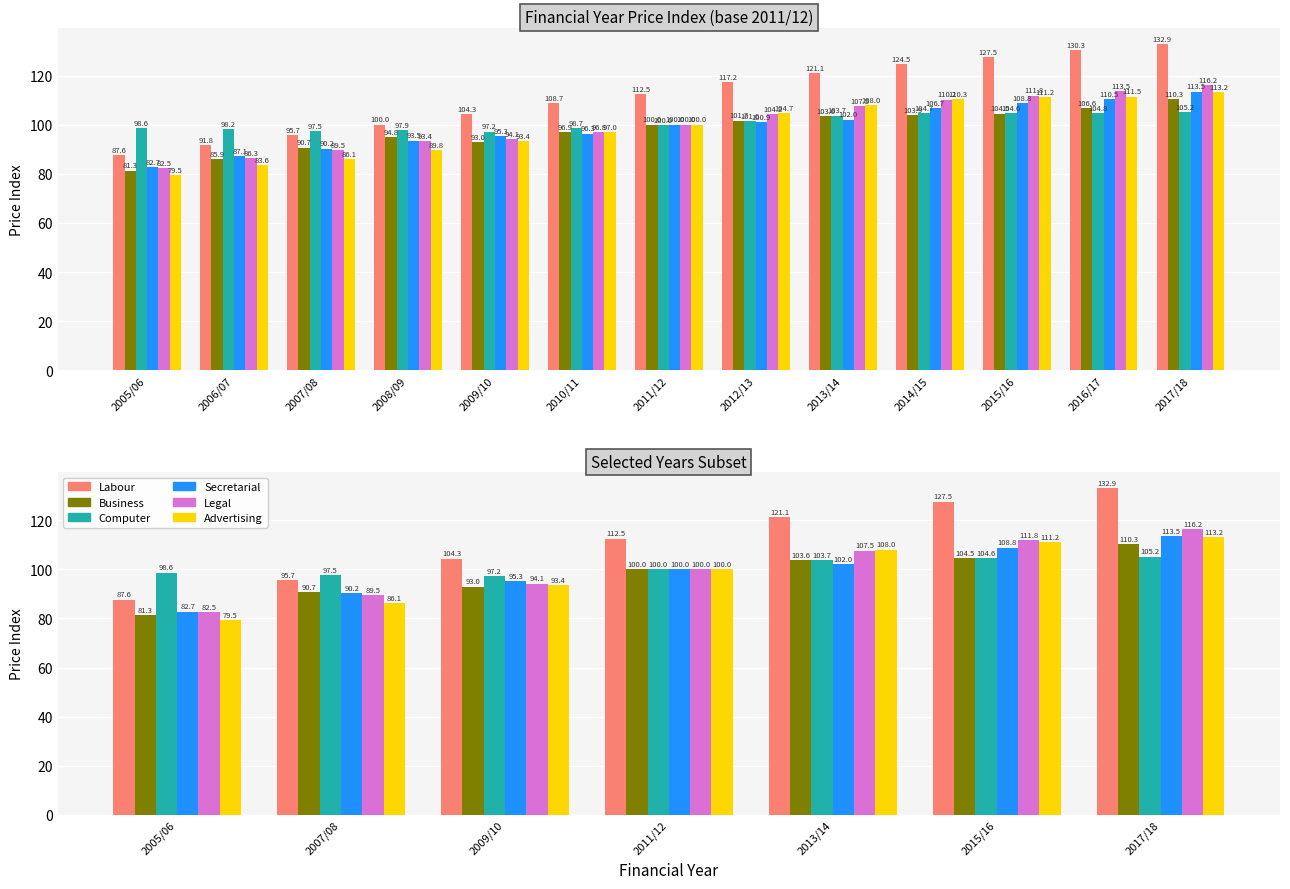

What is the minimum value for Legal?

82.5